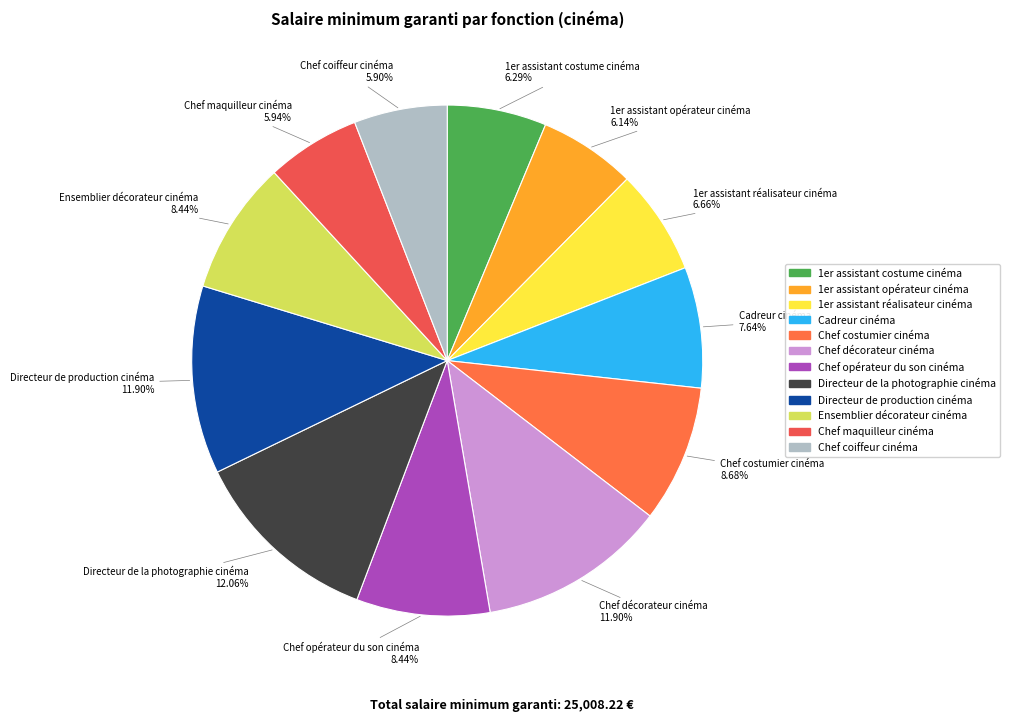

What percentage is the Cadreur cinéma slice, to the nearest percent?

8%